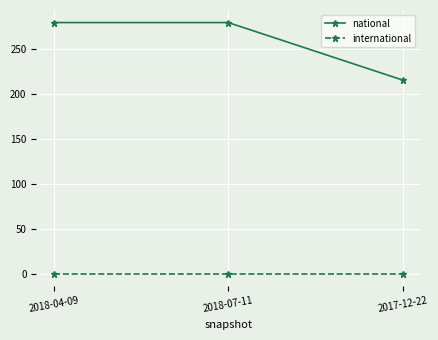

Rank the series at 2018-07-11 from highest to lowest value.

national, international